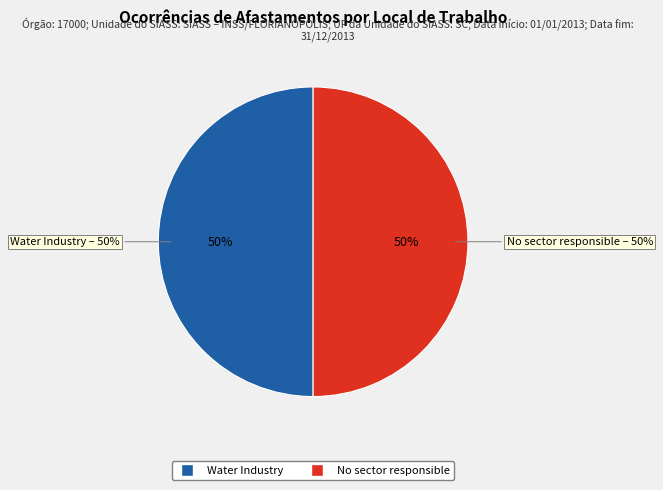

How much of the chart is everything except No sector responsible?

50.0%